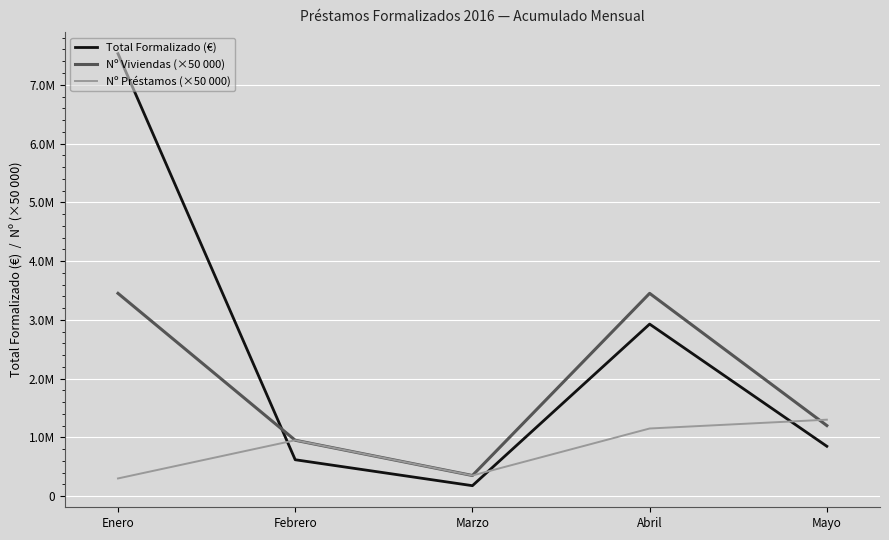

What is the total value across all series at Marzo?

876833.1